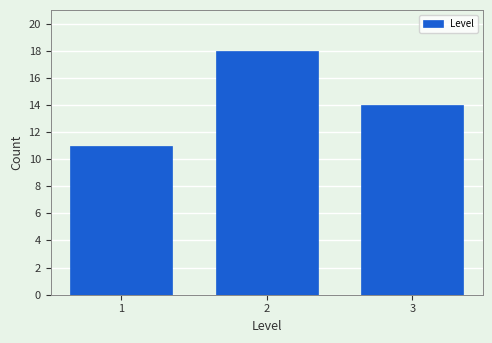

Reading left to right, extract all data points from this chart.

1=11	2=18	3=14